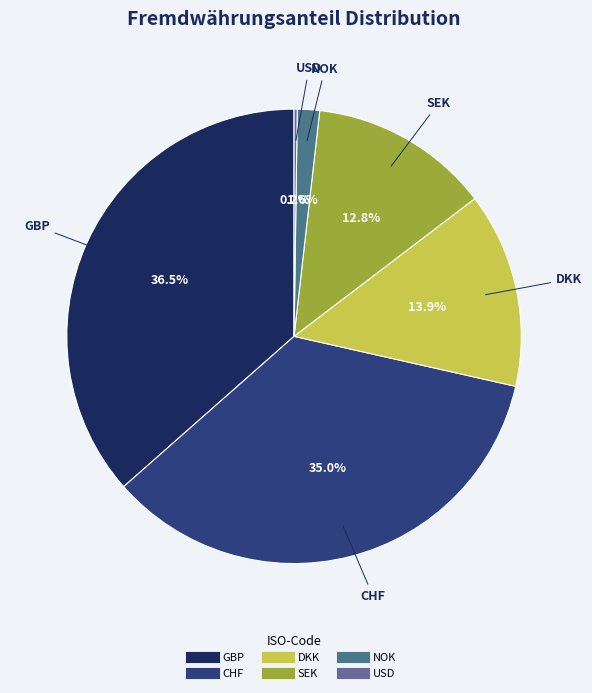

What is the largest slice in the pie chart?

GBP